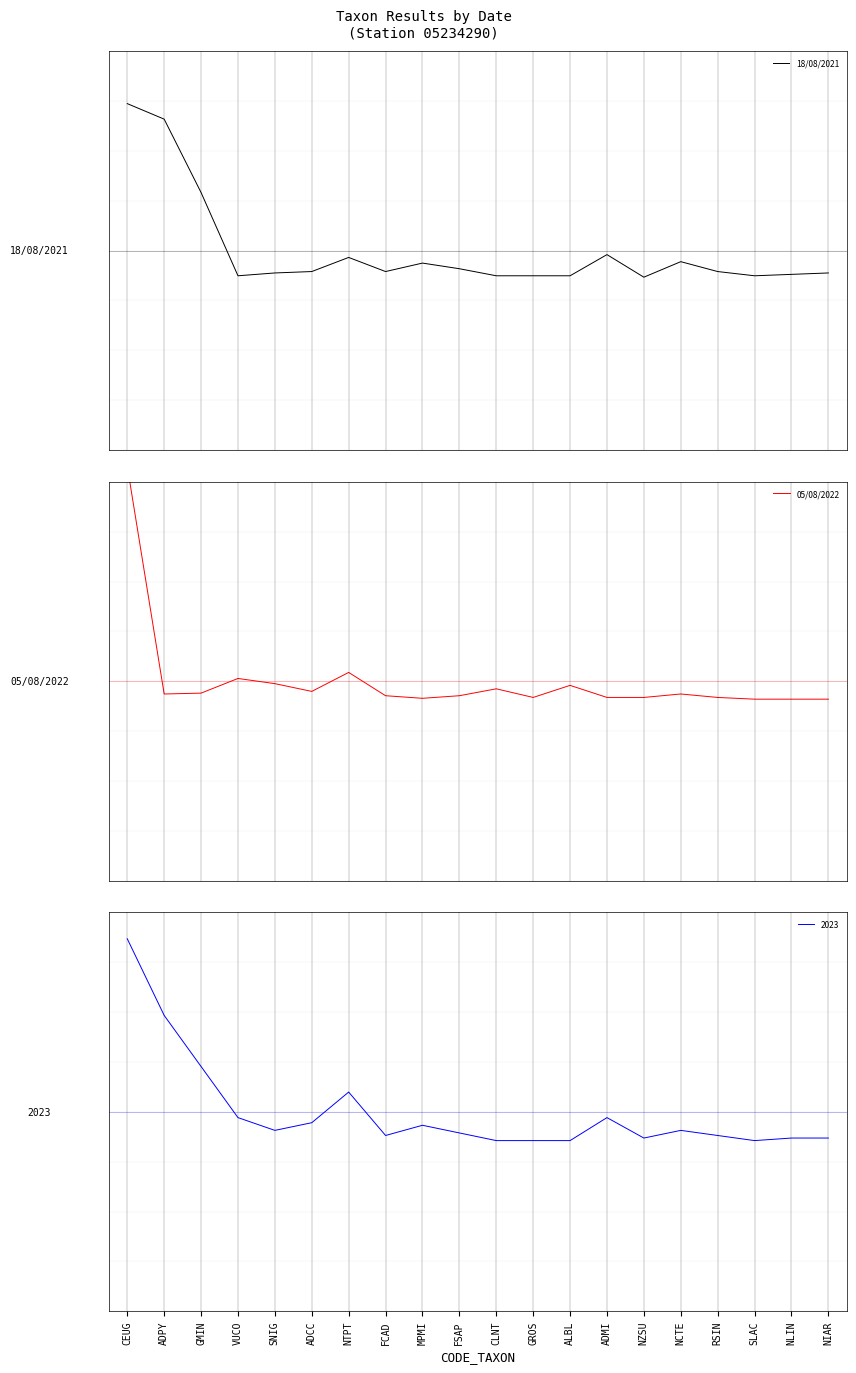

True or false: 05/08/2022 has a value of -0.1 at NZSU.

False